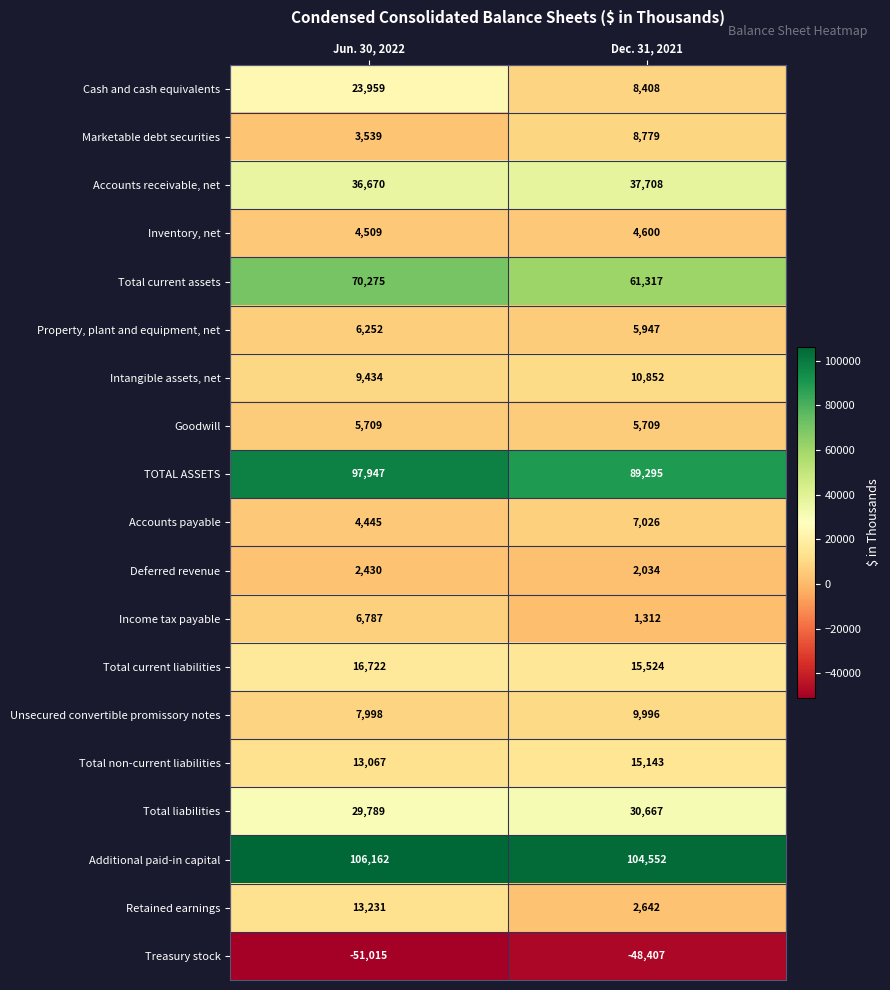

At which label is Income tax payable closest to 4049?

Dec. 31, 2021